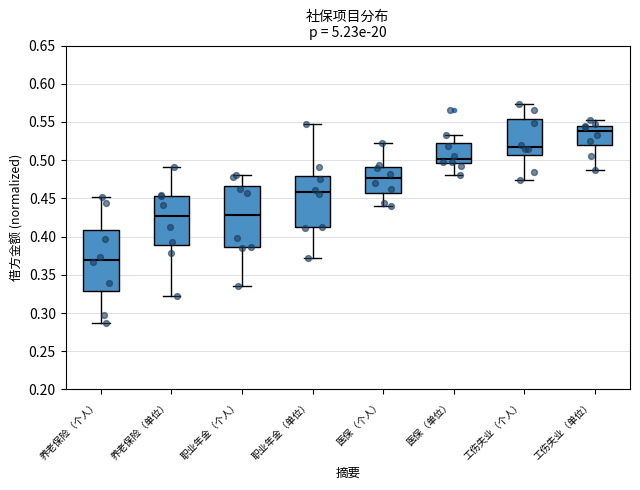

Which box's median line is the highest?

工伤失业（单位）